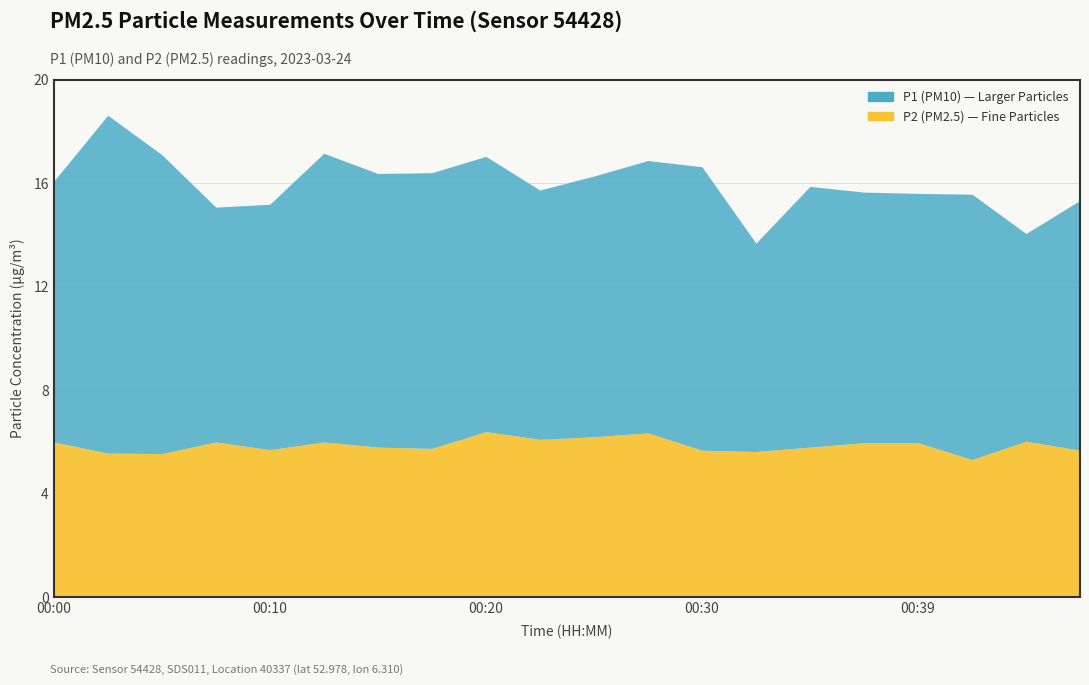

True or false: P1 and P2 intersect in this chart.

False